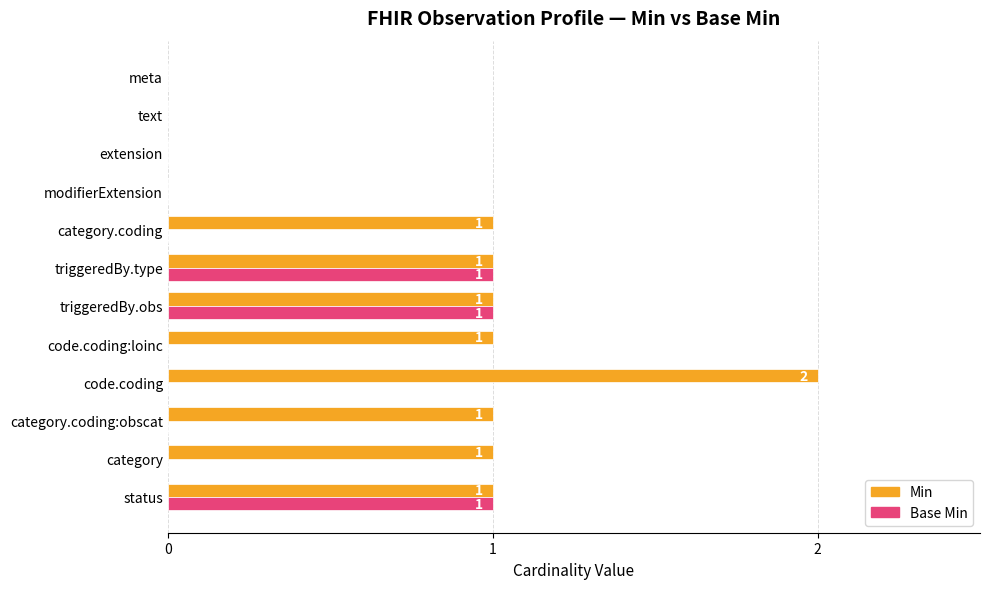

Is the value of Min at status greater than the value of Base Min at category.coding?

Yes